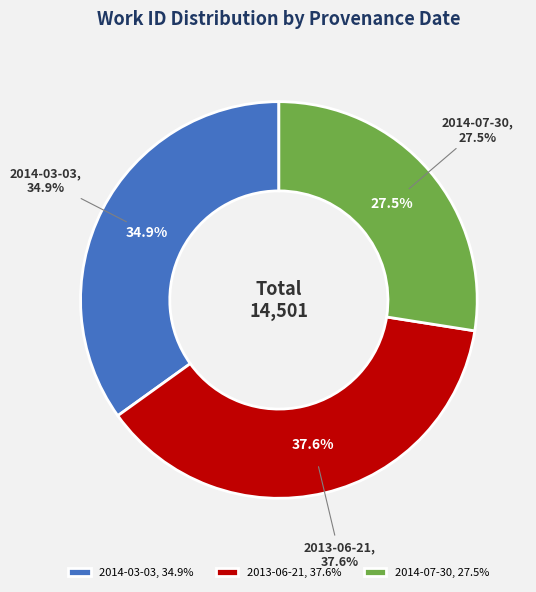

Does 2013-06-21 represent more than half of the total?

No